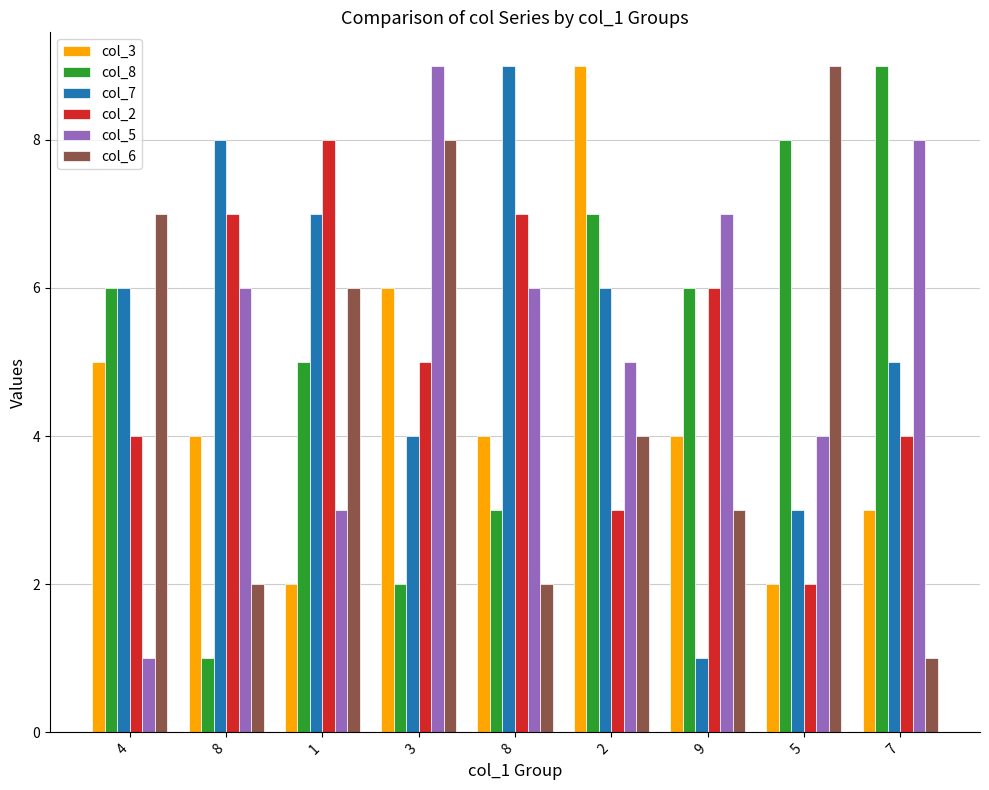

Reading left to right, list all the values displayed in this chart.

col_3: 5	4	2	6	4	9	4	2	3
col_8: 6	1	5	2	3	7	6	8	9
col_7: 6	8	7	4	9	6	1	3	5
col_2: 4	7	8	5	7	3	6	2	4
col_5: 1	6	3	9	6	5	7	4	8
col_6: 7	2	6	8	2	4	3	9	1